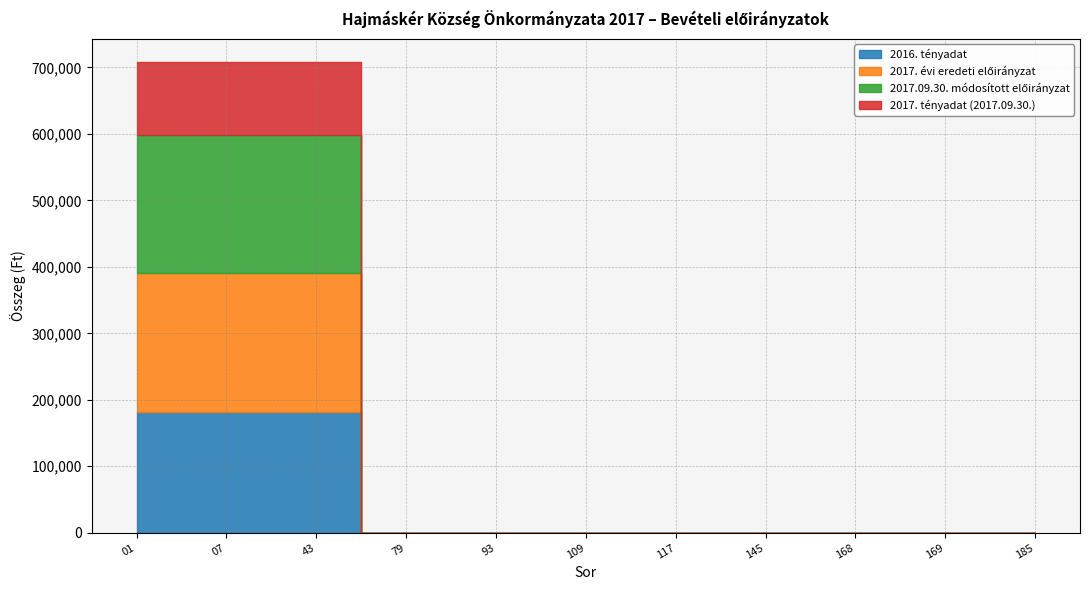

Between 109 and 117, which is larger?

109